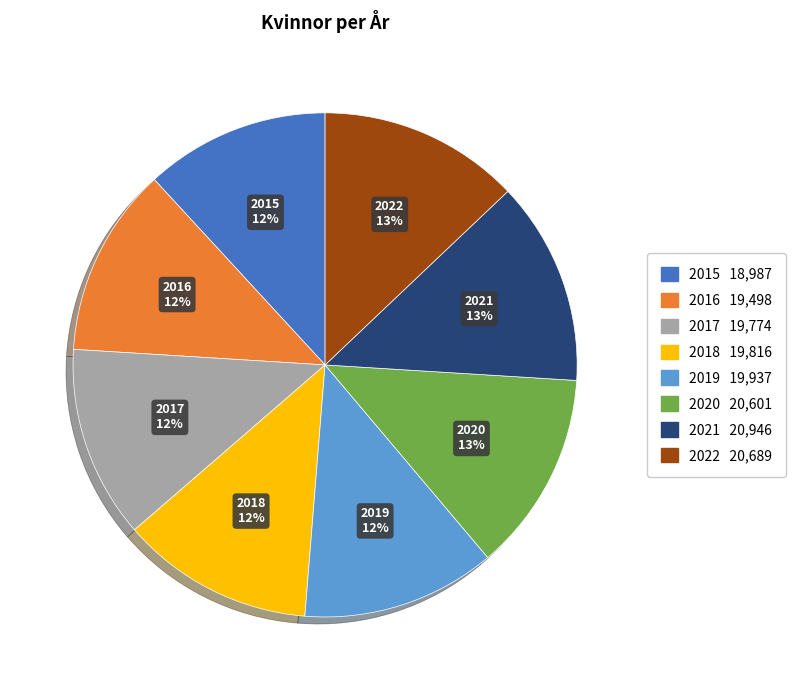

Does 2016 account for over 50% of the chart?

No